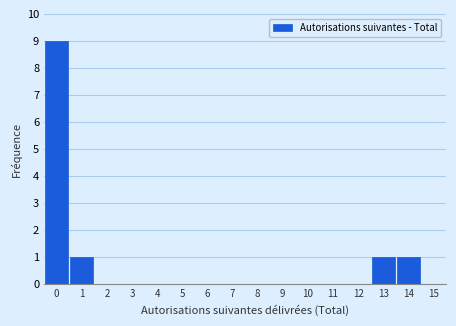

Over which range of the x-axis is the bar tallest?

-0.5 to 0.5